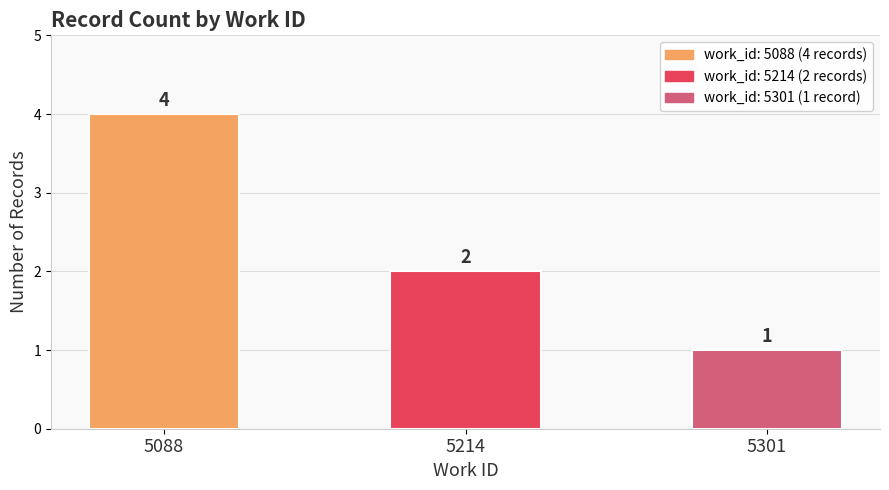

Does the chart contain stacked bars?

No